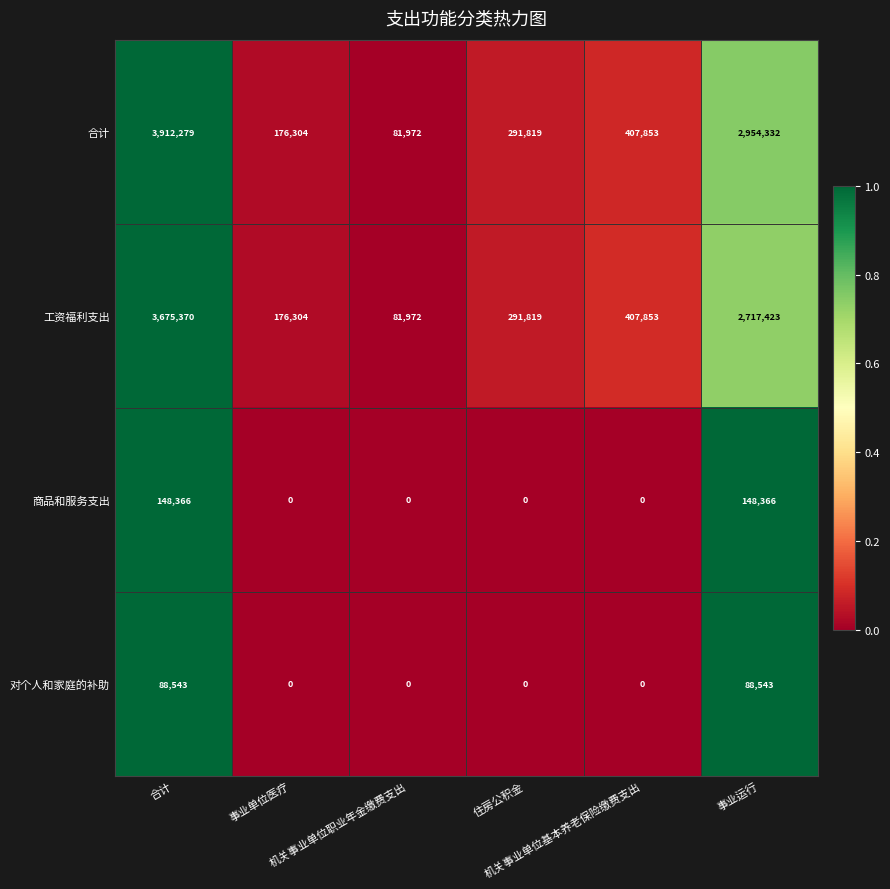

What is the lowest value of the 工资福利支出 series?

81972